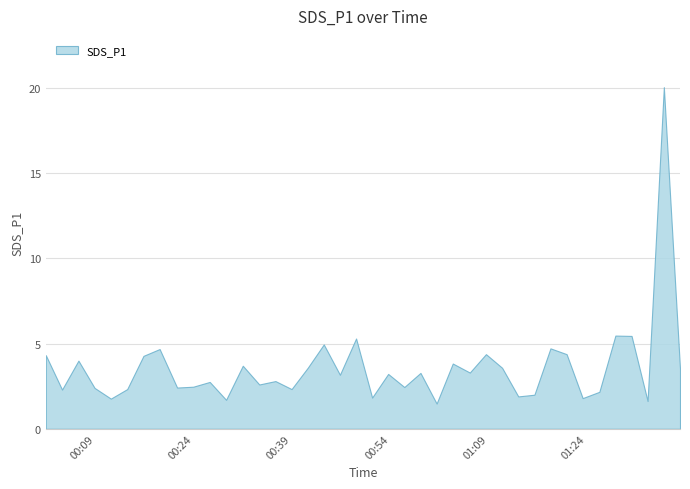

What is the difference between the second highest and minimum values?

4.0